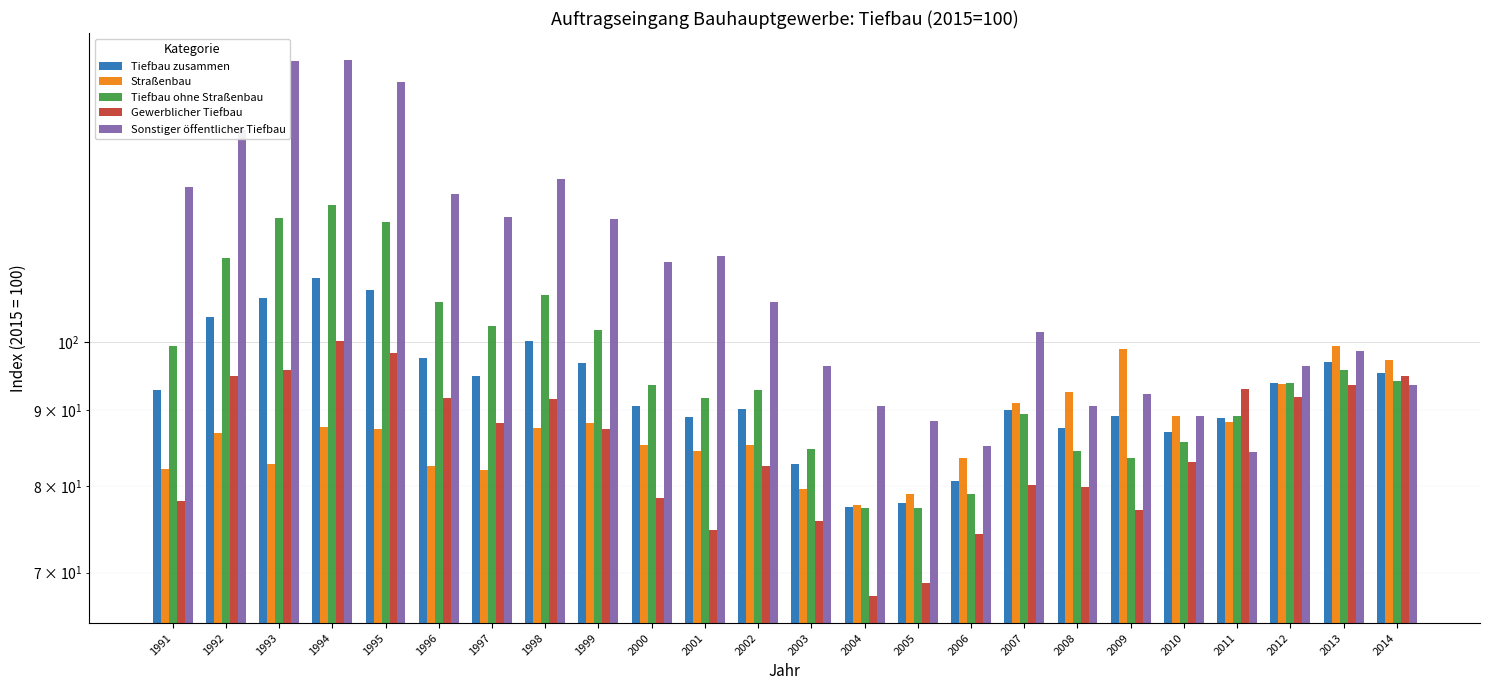

Count the number of categories in the chart.

24